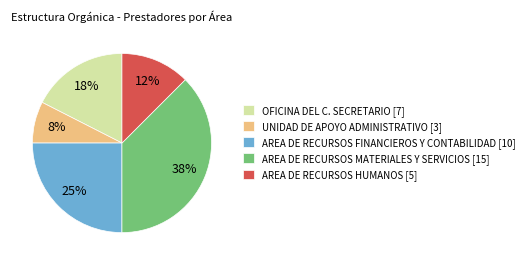

What is the smallest slice in the pie chart?

UNIDAD DE APOYO ADMINISTRATIVO